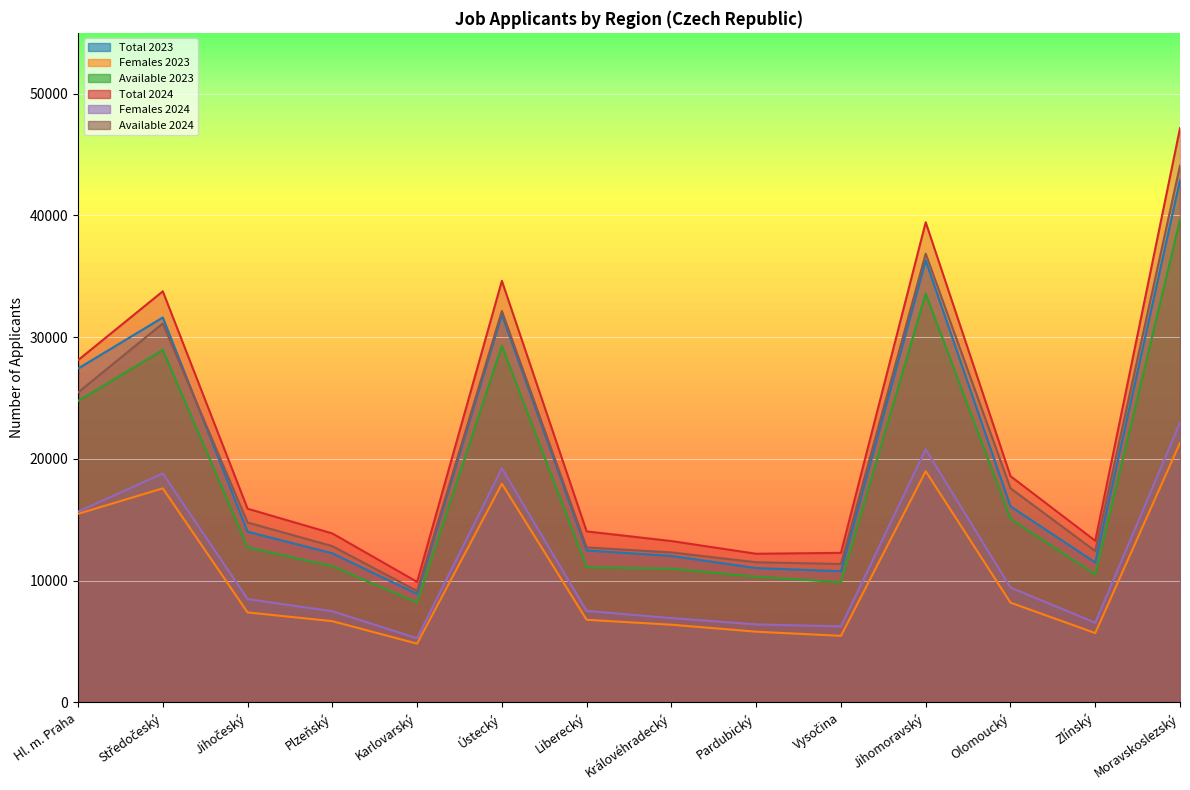

What is the sum of all Females 2024 values?

161805